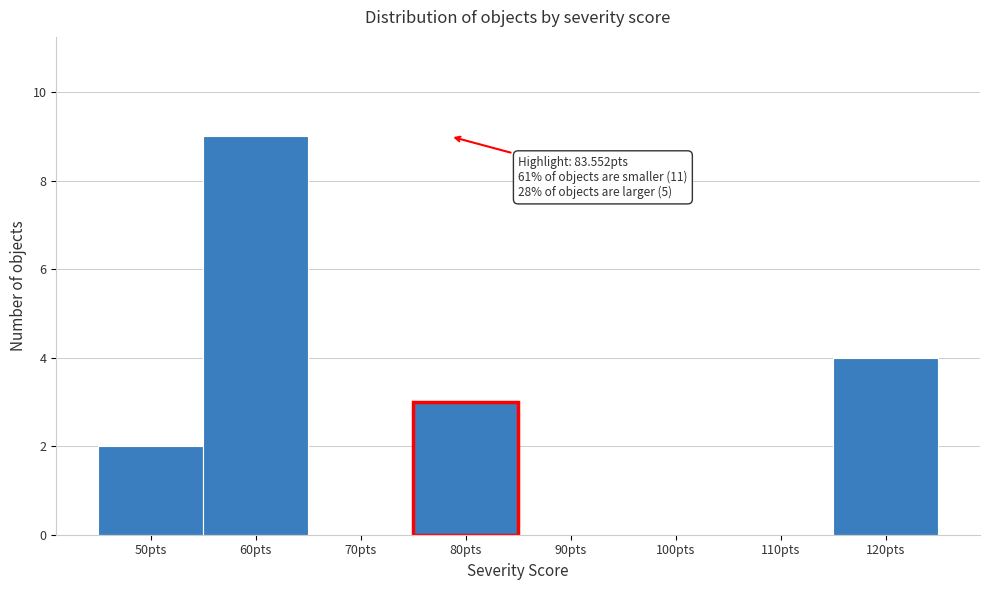

Reading right to left, what are all the values shown in this chart?

120pts=4	110pts=0	100pts=0	90pts=0	80pts=3	70pts=0	60pts=9	50pts=2